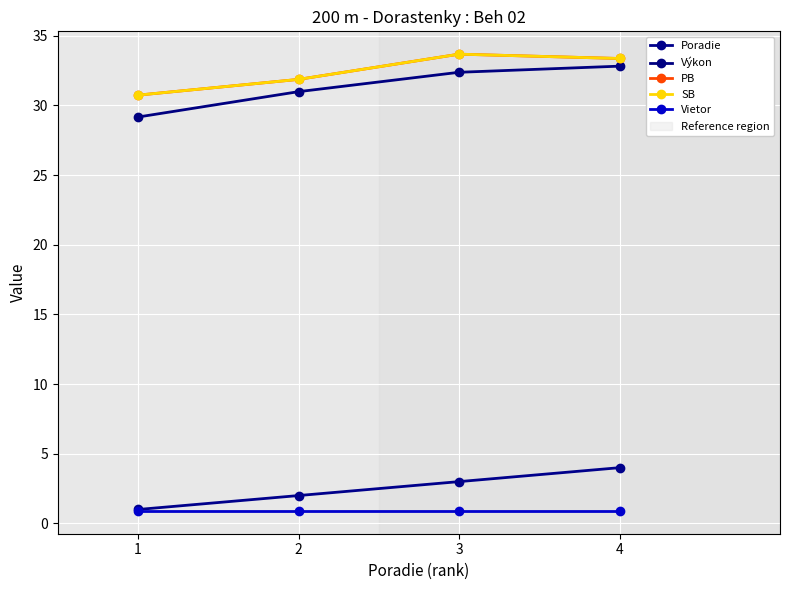

Between 4 and 3, which is larger?

4